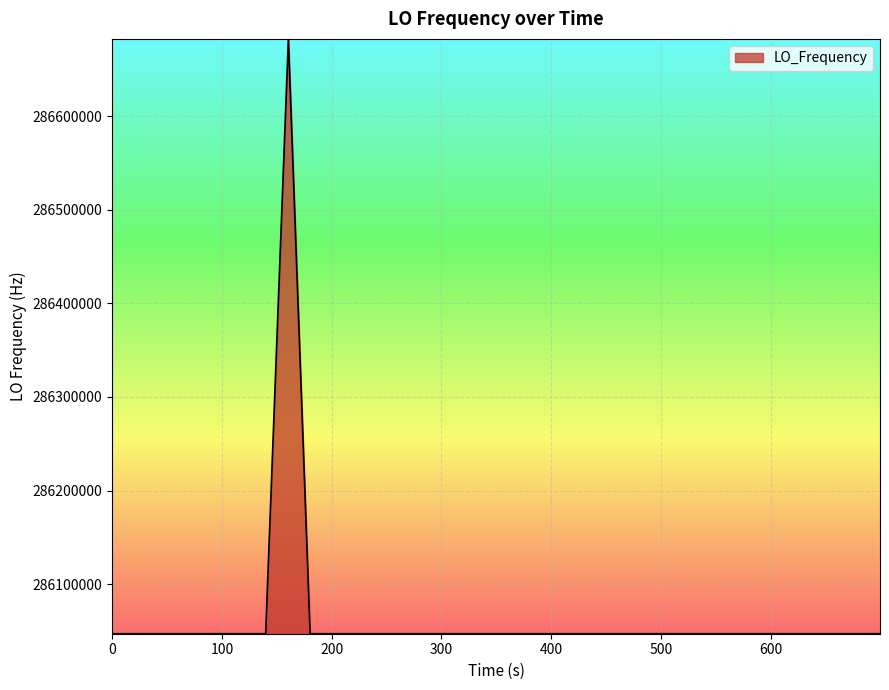

What is the difference between the maximum and minimum values?

635710.4